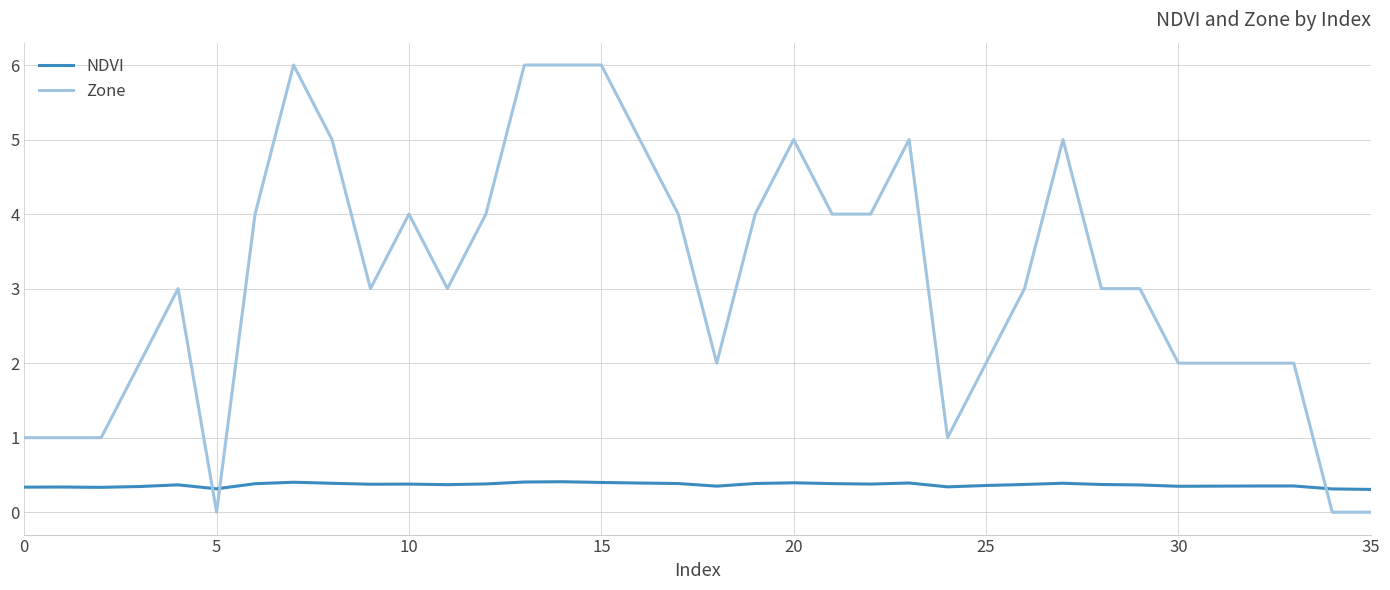

Which series ends up on top after the final intersection of NDVI and Zone?

NDVI